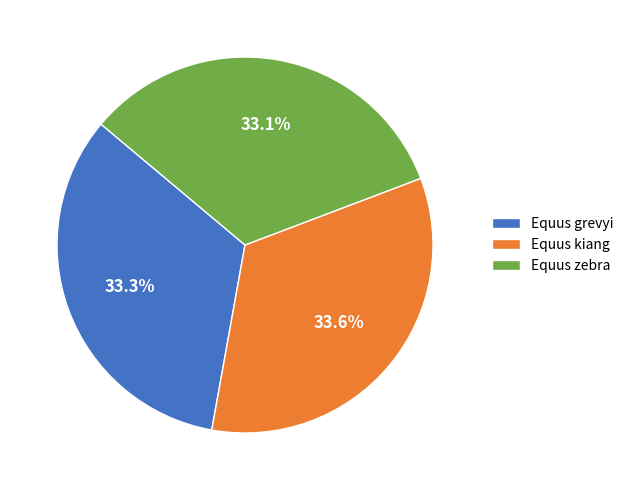

To the nearest percent, what percentage of the pie is Equus grevyi?

33%